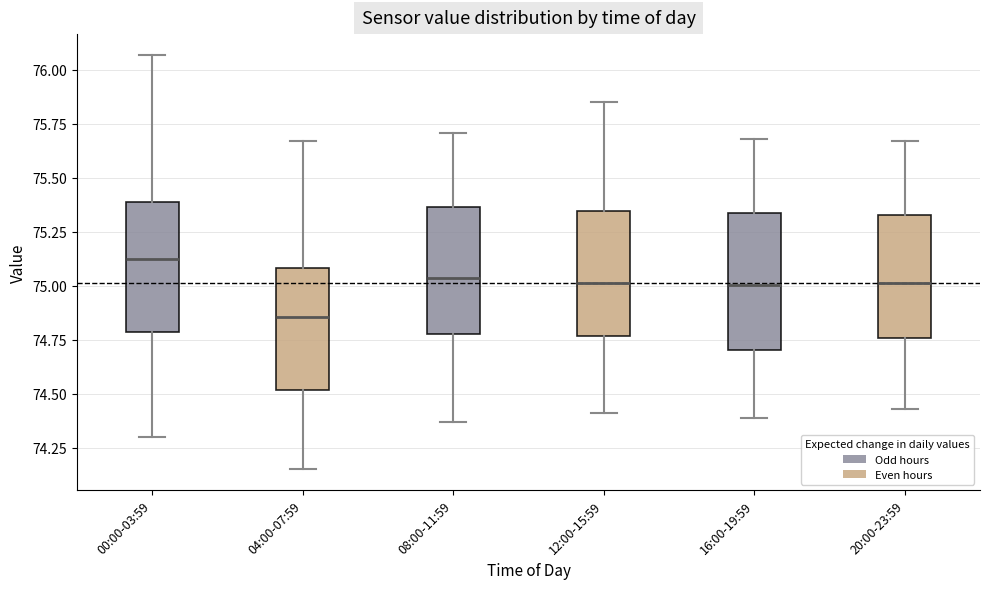

Which box has the lowest median line?

04:00-07:59